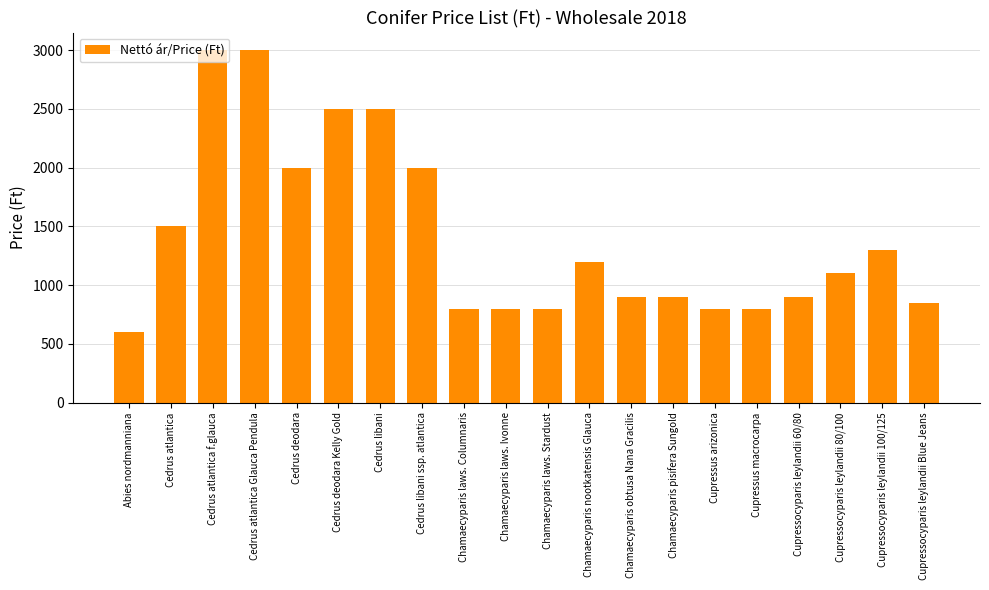

Reading left to right, transcribe all the data shown in this chart.

Abies nordmanniana=600	Cedrus atlantica=1500	Cedrus atlantica f.glauca=3000	Cedrus atlantica Glauca Pendula=3000	Cedrus deodara=2000	Cedrus deodara Kelly Gold=2500	Cedrus libani=2500	Cedrus libani ssp. atlantica=2000	Chamaecyparis laws. Columnaris=800	Chamaecyparis laws. Ivonne=800	Chamaecyparis laws. Stardust=800	Chamaecyparis nootkatensis Glauca=1200	Chamaecyparis obtusa Nana Gracilis=900	Chamaecyparis pisifera Sungold=900	Cupressus arizonica=800	Cupressus macrocarpa=800	Cupressocyparis leylandii 60/80=900	Cupressocyparis leylandii 80/100=1100	Cupressocyparis leylandii 100/125=1300	Cupressocyparis leylandii Blue Jeans=850